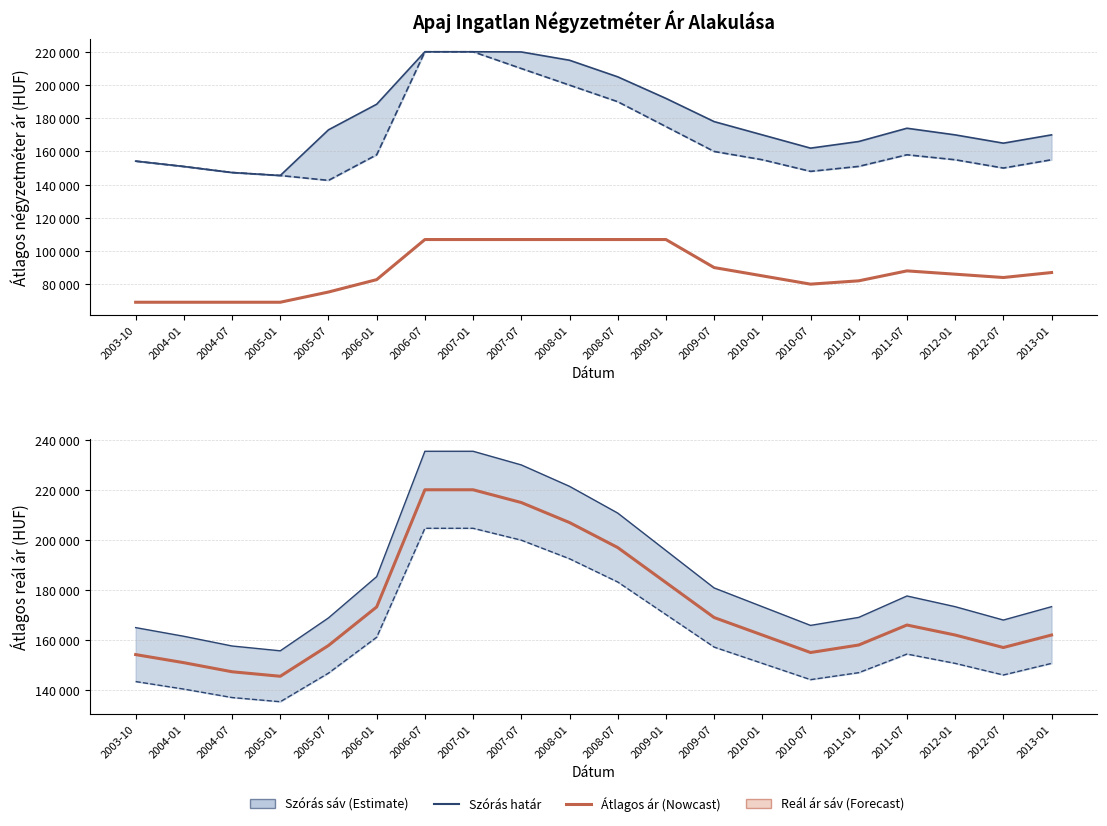

What is the difference between the Átlagos reál ár values at 2004-01 and 2012-07?

6069